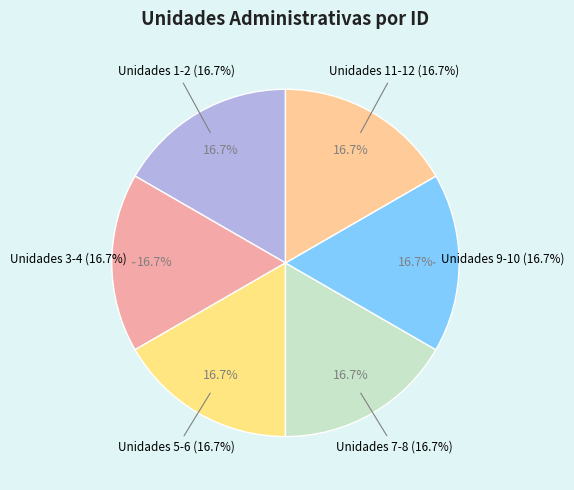

Is there any slice that represents more than half of the pie?

No